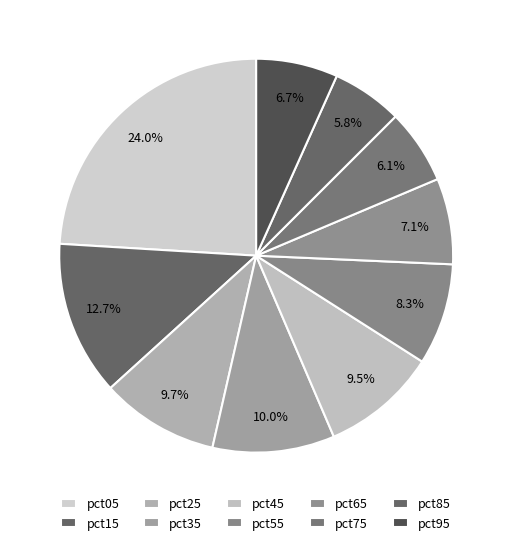

Count the number of slices in the pie.

10